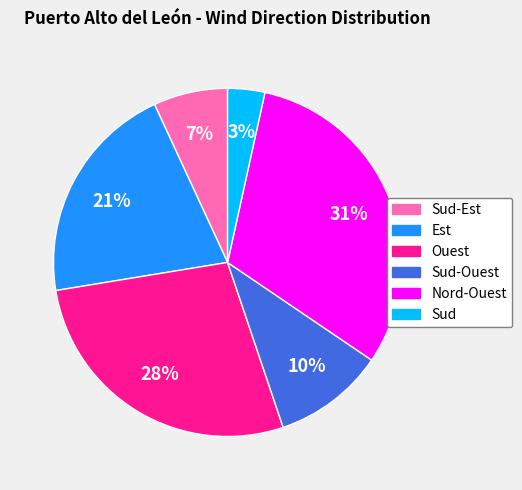

To the nearest percent, what is the difference between the largest and smallest slice percentages?

28%